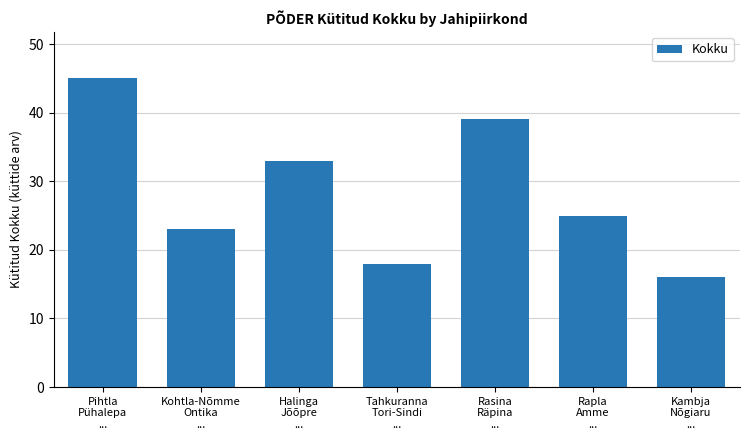

What is the approximate value at Rasina
Räpina
..., to the nearest 10?

40